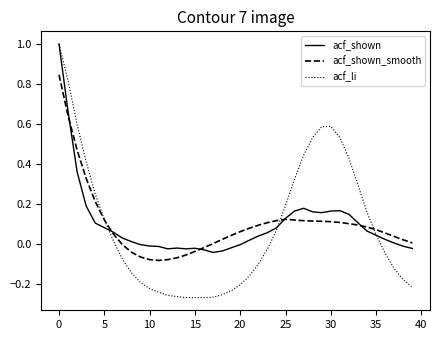

Is this an area chart (filled region under the line)?

No